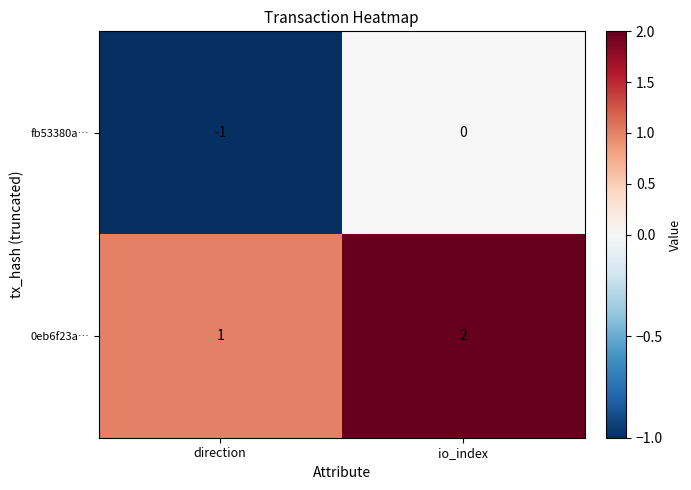

Which label corresponds to the smallest value in the chart?

direction